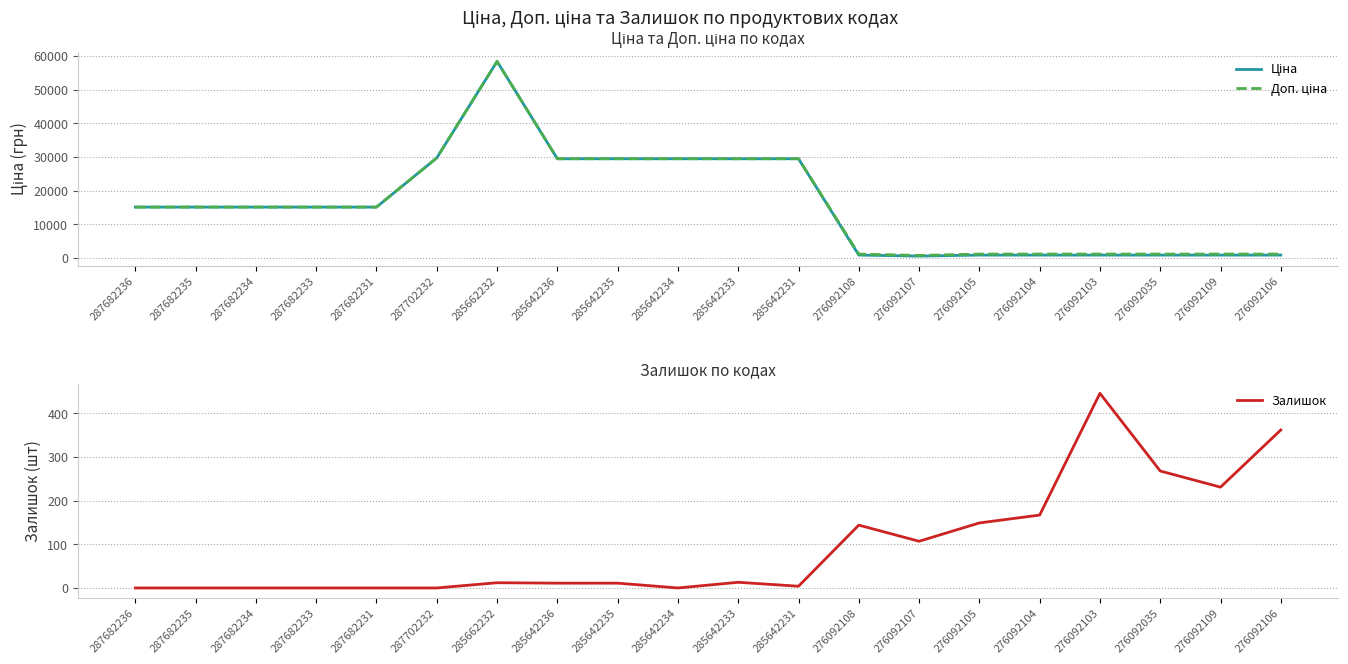

Is it true that Залишок equals 107.0 at 276092107?

True